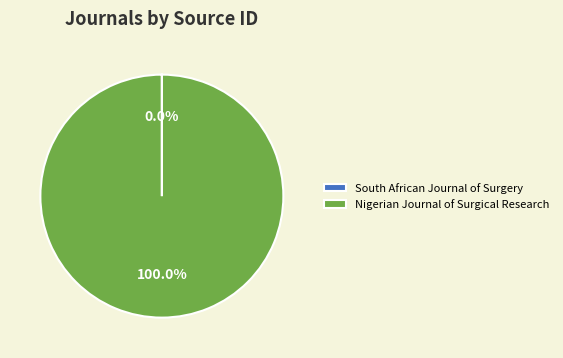

Is there any slice that represents more than half of the pie?

Yes